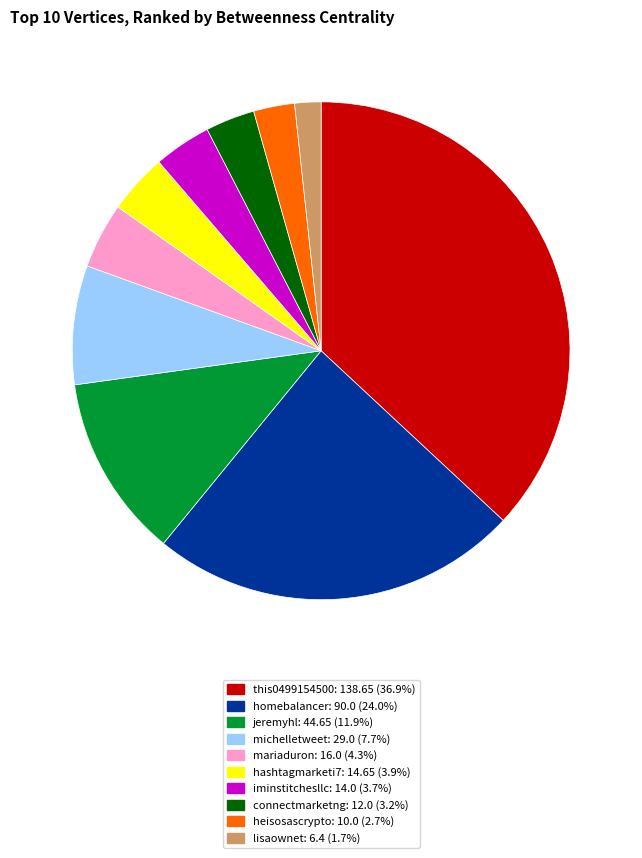

Which category has the smallest portion of the pie?

lisaownet